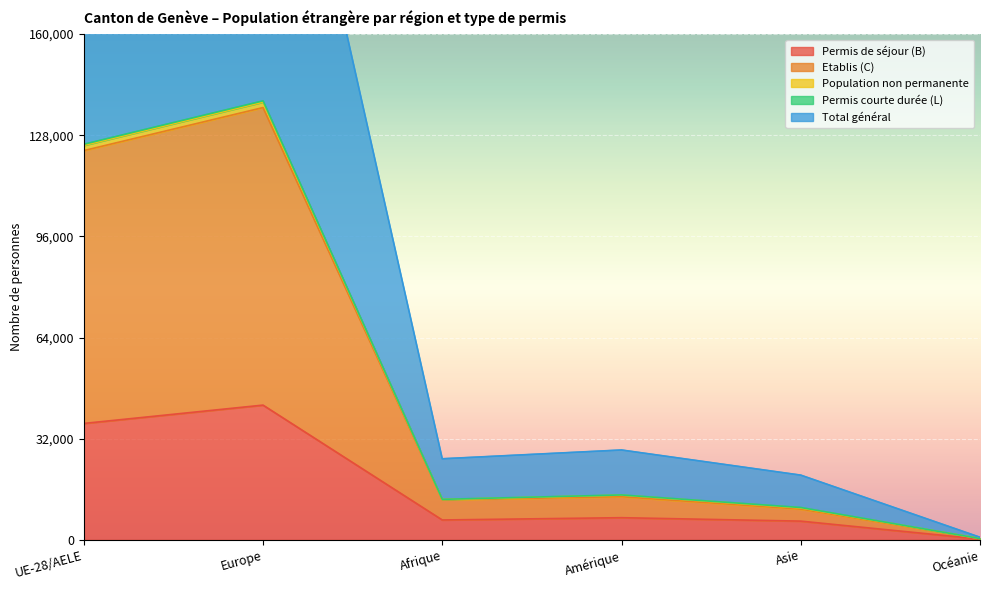

Which series changed the most between Europe and Amérique?

Total général